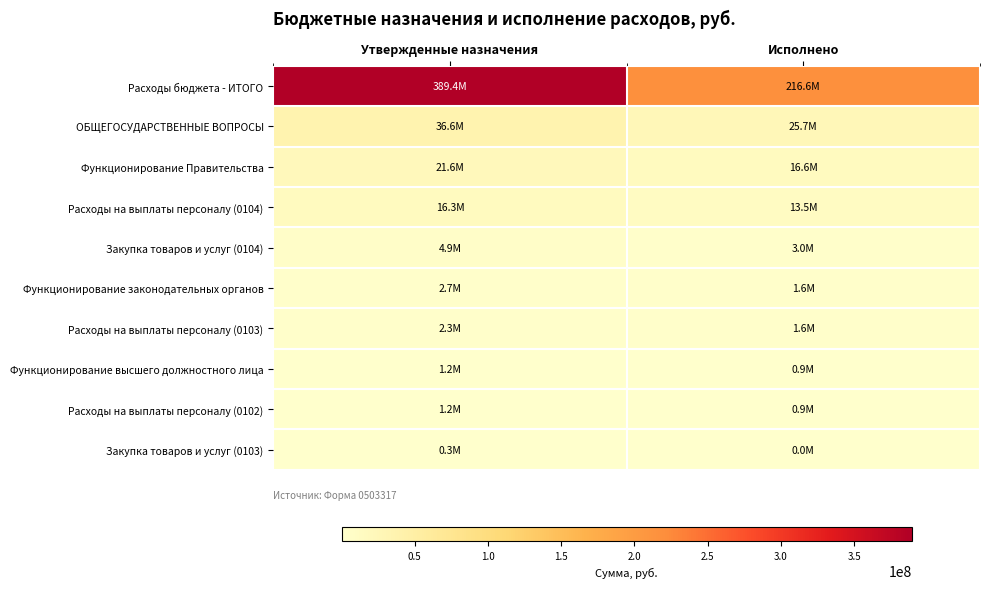

At which category is the sum across all series the highest?

Утвержденные назначения